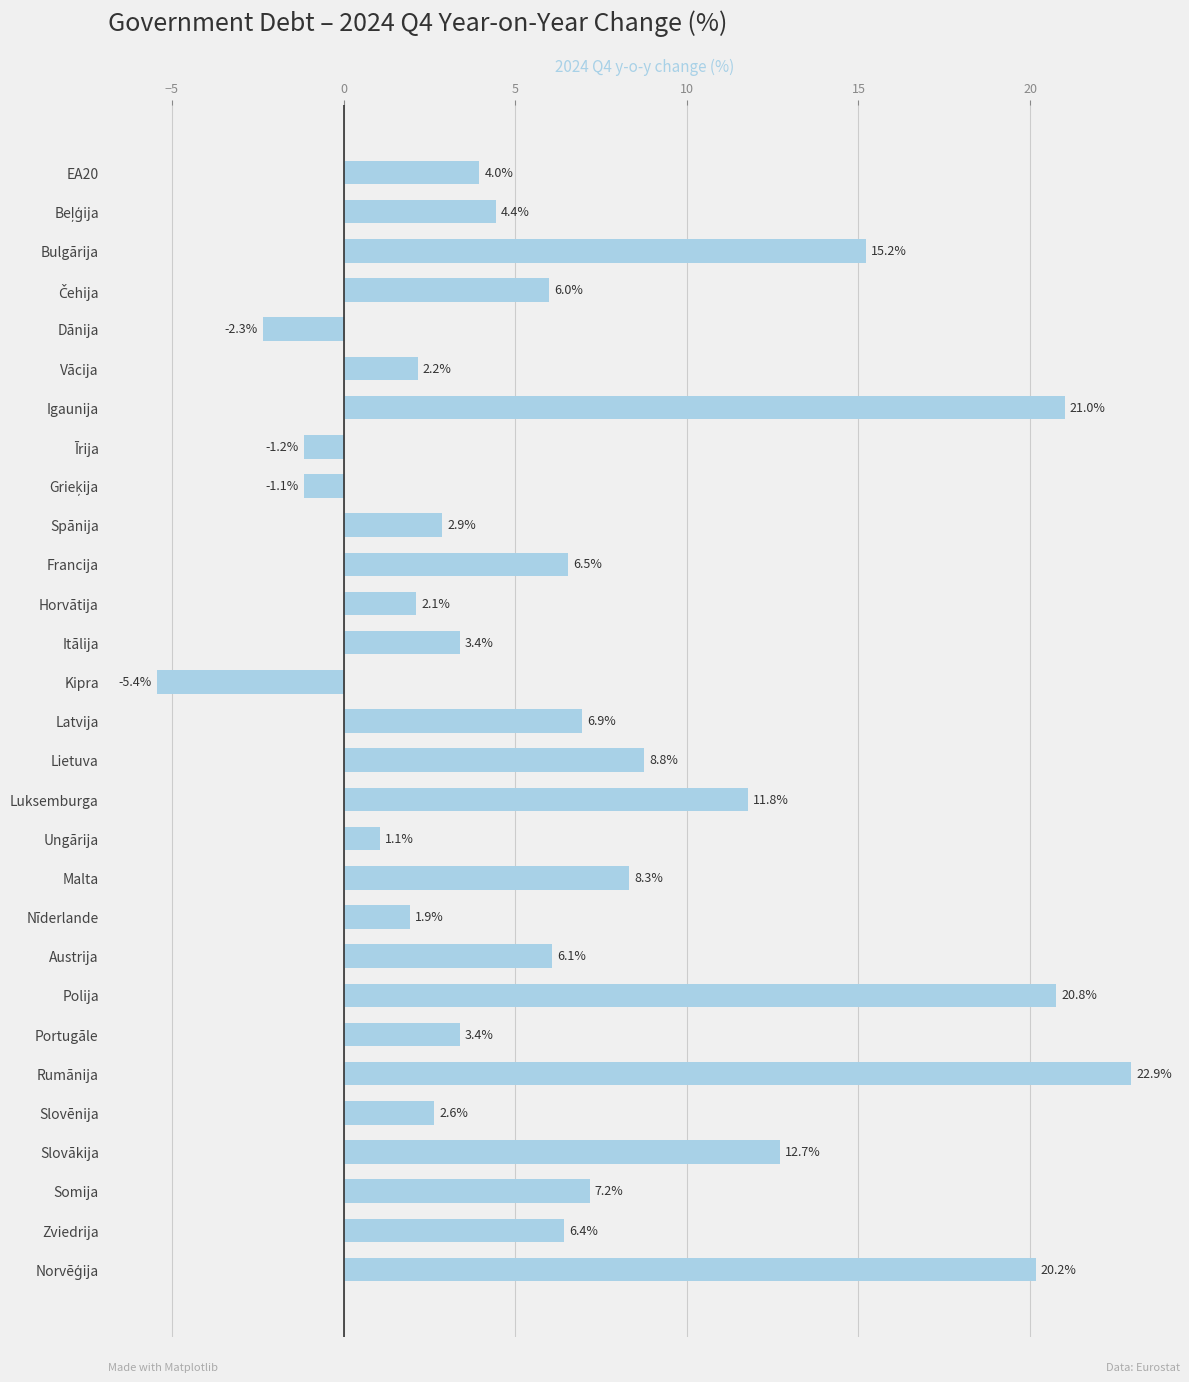

At which category does the chart reach its peak across all series?

Rumānija